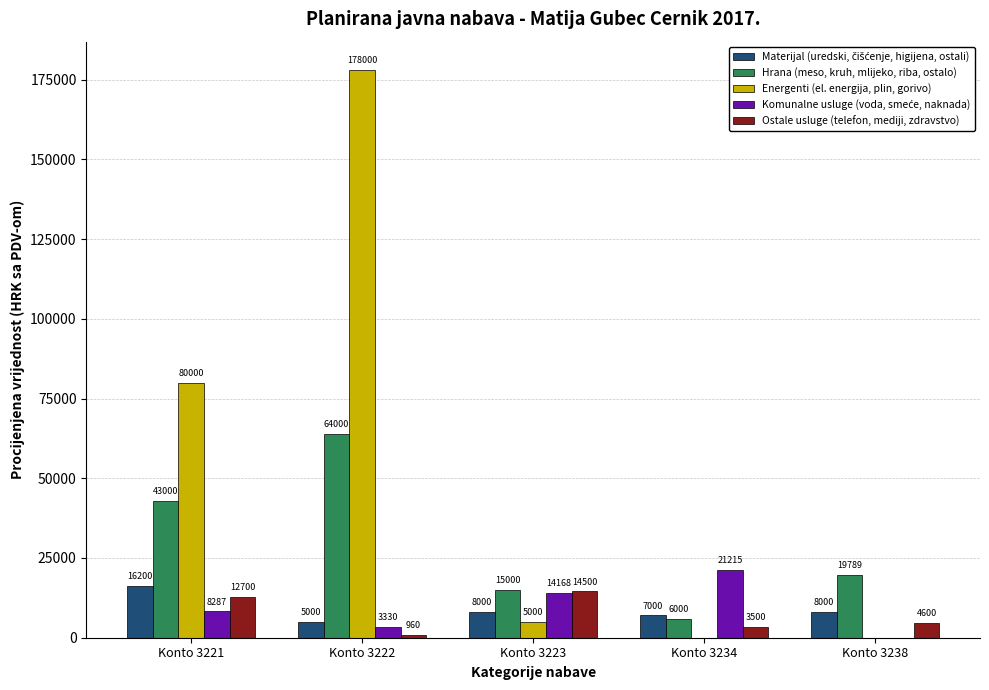

Which series has the largest total across all categories?

Energenti (el. energija, plin, gorivo)